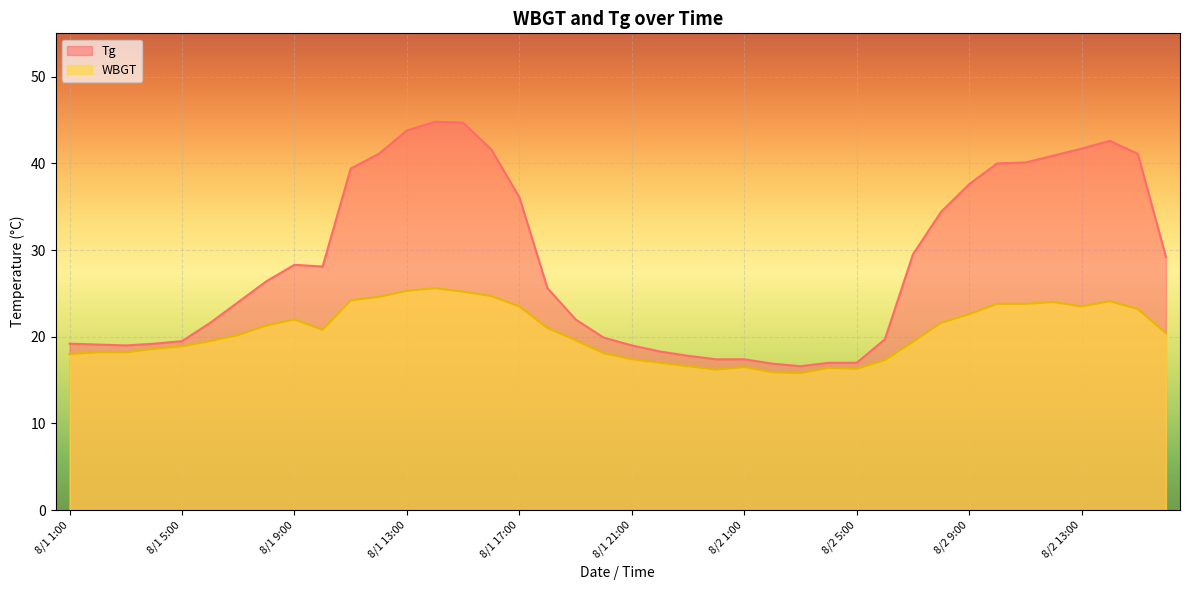

Does the chart display data point markers on the line(s)?

No